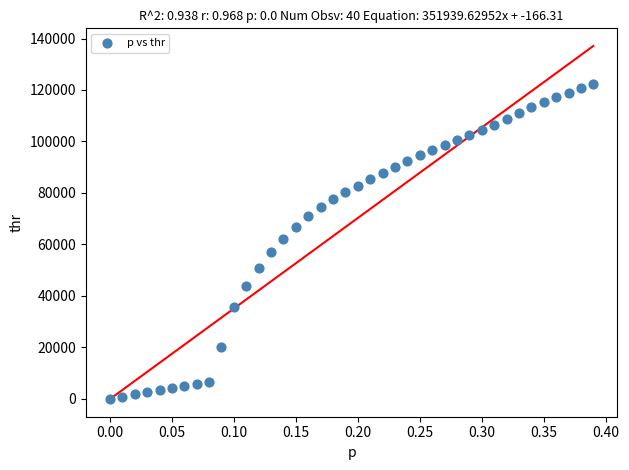

What is the range of X values (max minus min)?

0.4